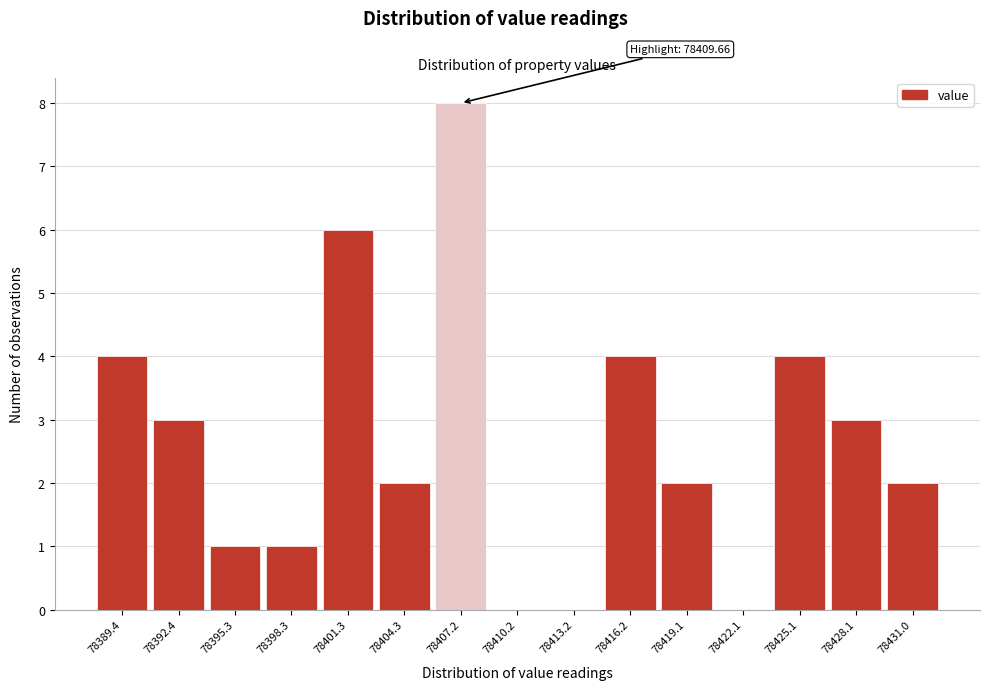

Reading right to left, list all the values displayed in this chart.

78431.0=2	78428.1=3	78425.1=4	78422.1=0	78419.1=2	78416.2=4	78413.2=0	78410.2=0	78407.2=8	78404.3=2	78401.3=6	78398.3=1	78395.3=1	78392.4=3	78389.4=4